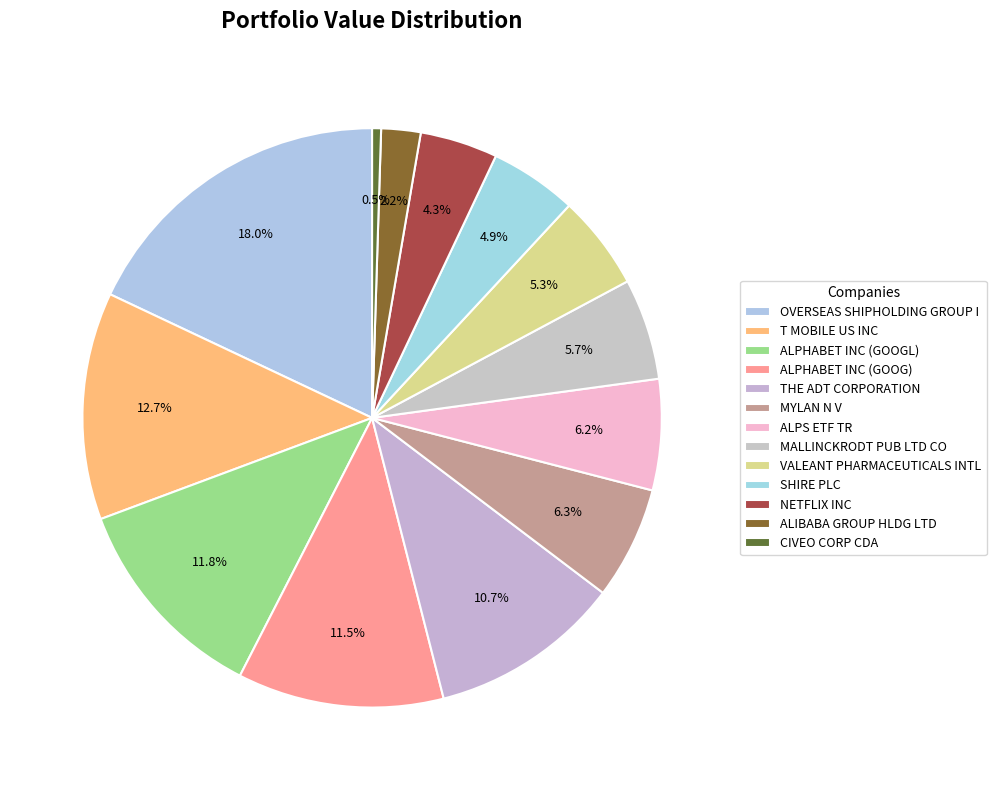

To the nearest percent, what percentage of the pie is ALIBABA GROUP HLDG LTD?

2%